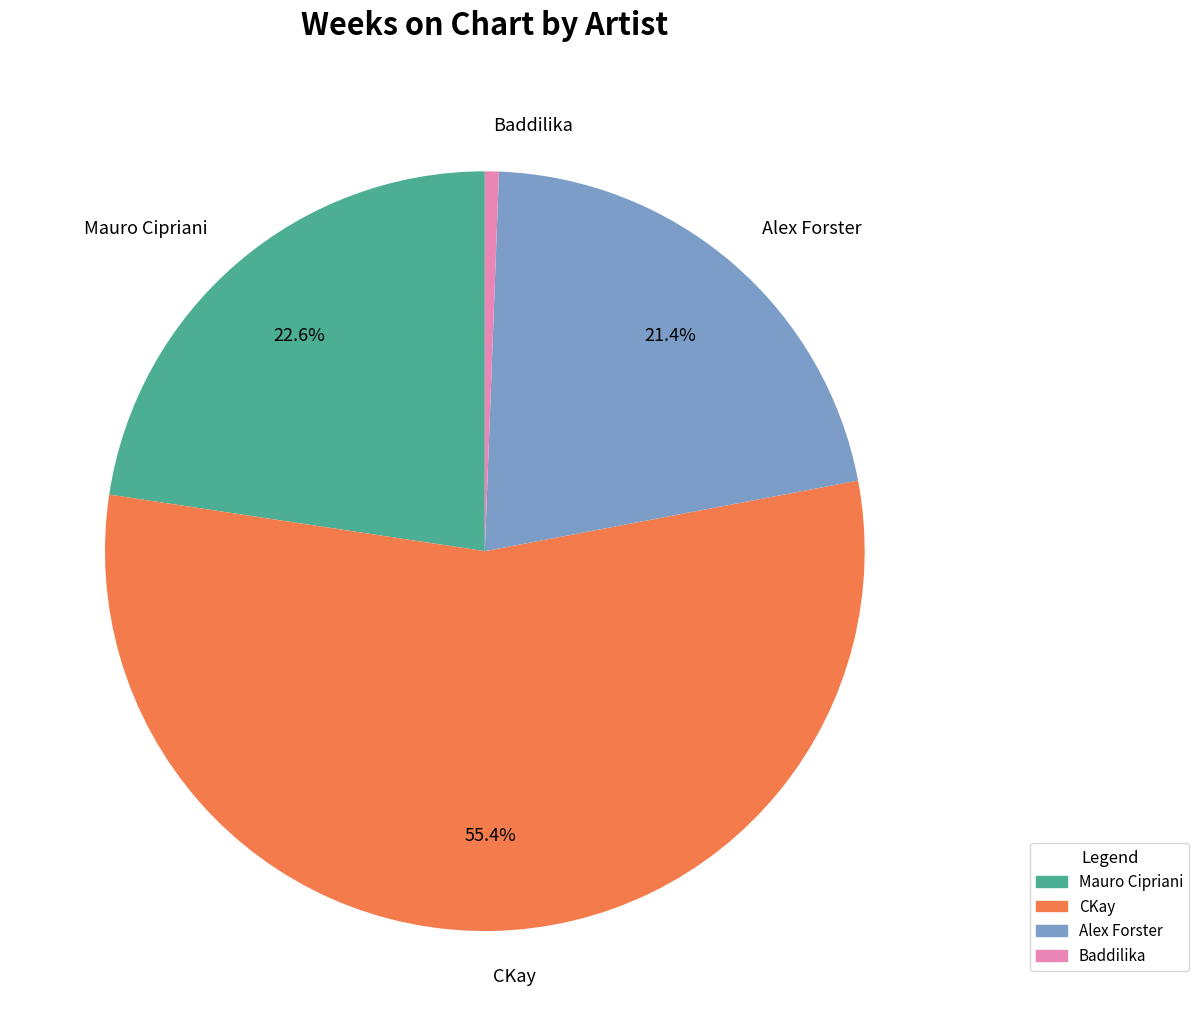

To the nearest percent, what percentage of the pie is Baddilika?

1%